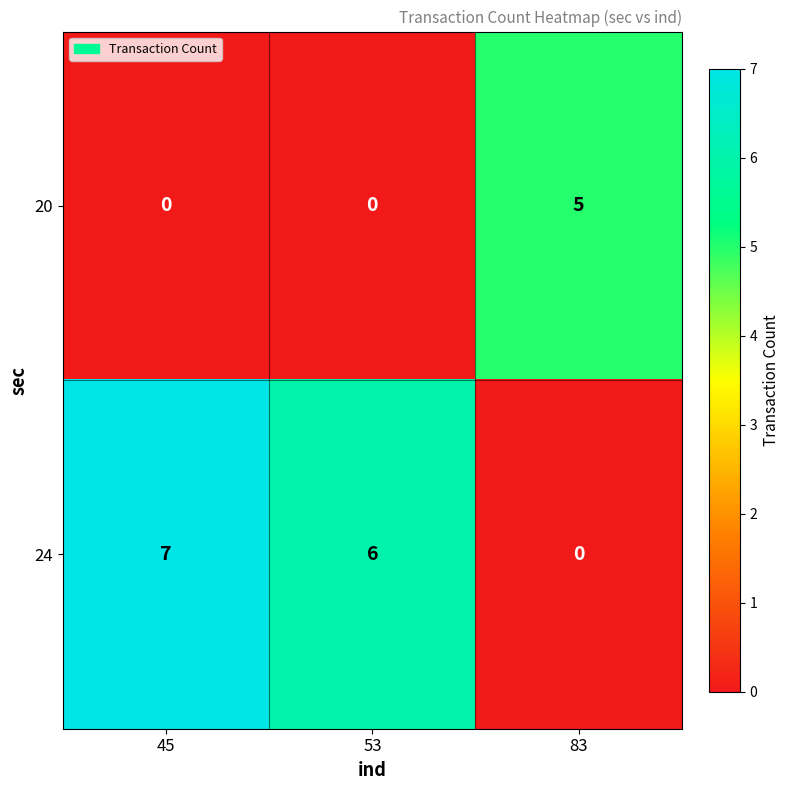

How many series are shown in this chart?

2